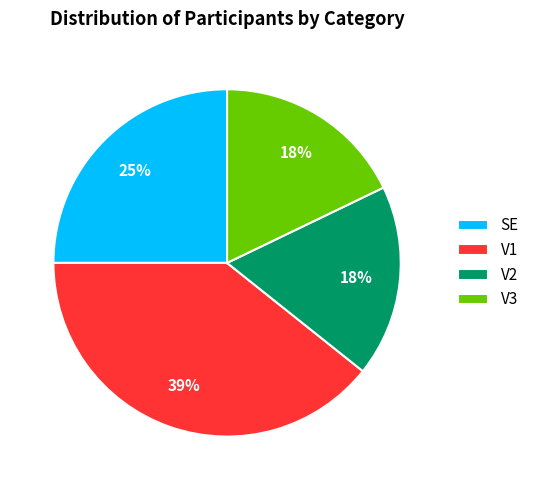

Approximately how many times larger is the value at V1 compared to V2?

2.2